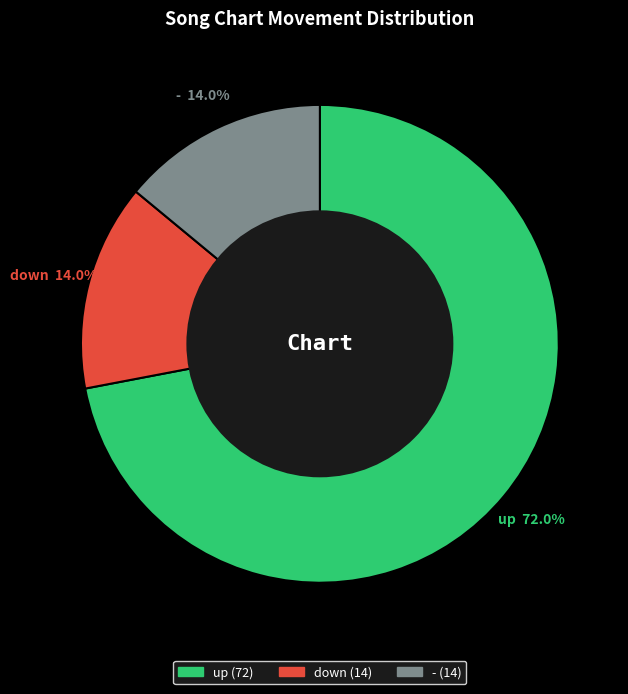

Which slice is the largest?

up